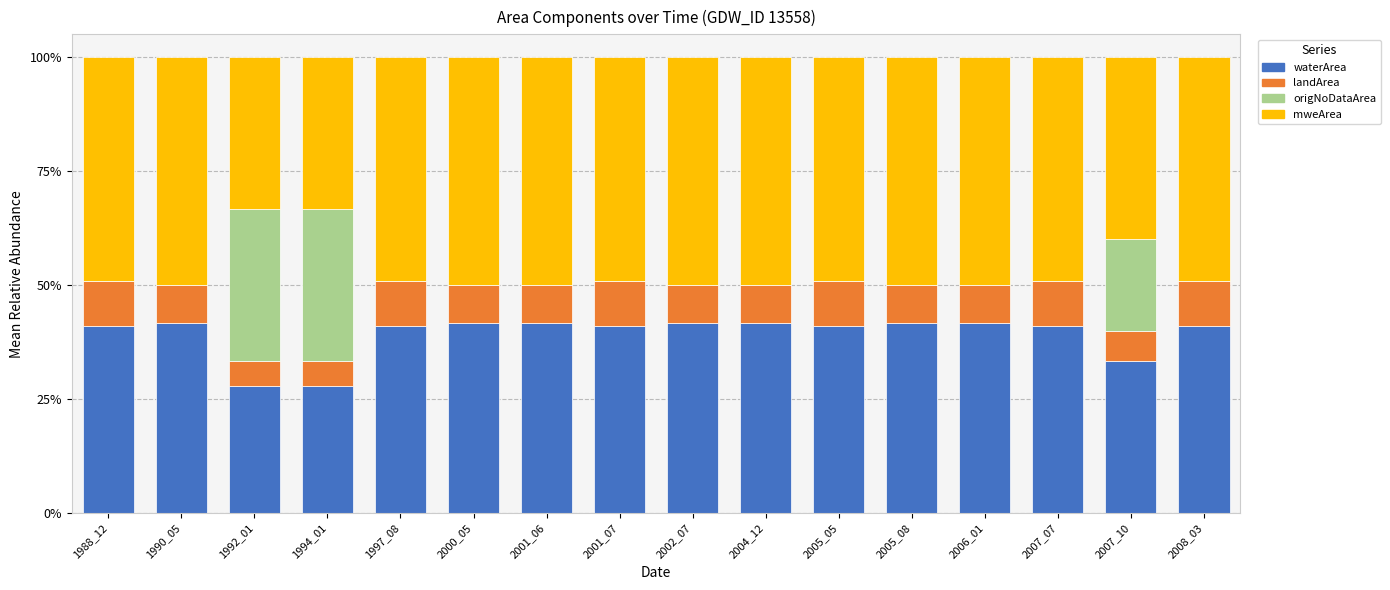

What is the maximum value for waterArea?

41.7